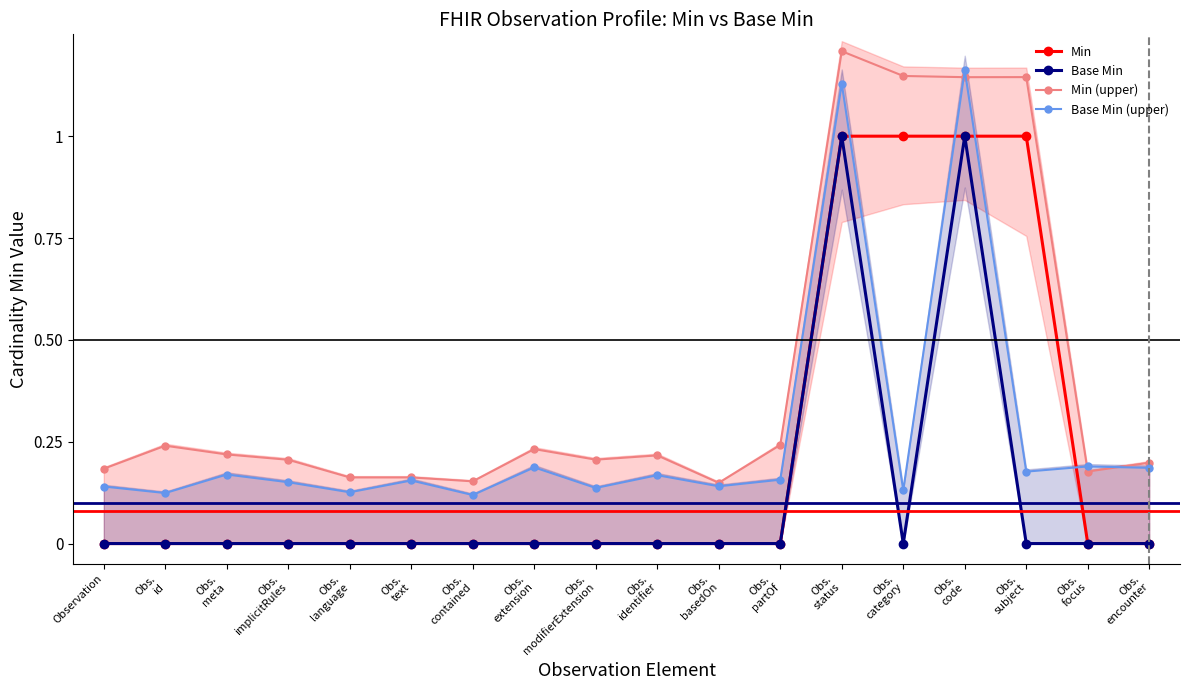

What are all the series names shown in the legend?

Min, Base Min, Min (upper), Base Min (upper)